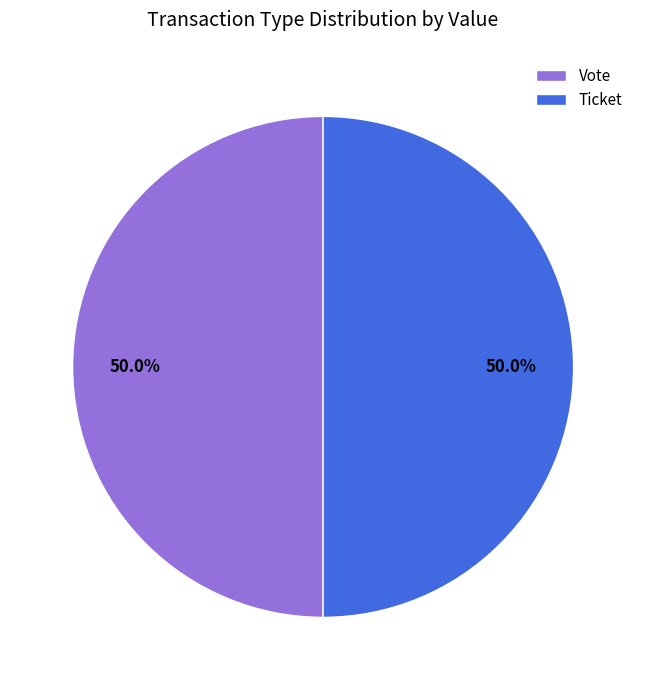

Is the sum of Ticket and Vote greater than half?

Yes